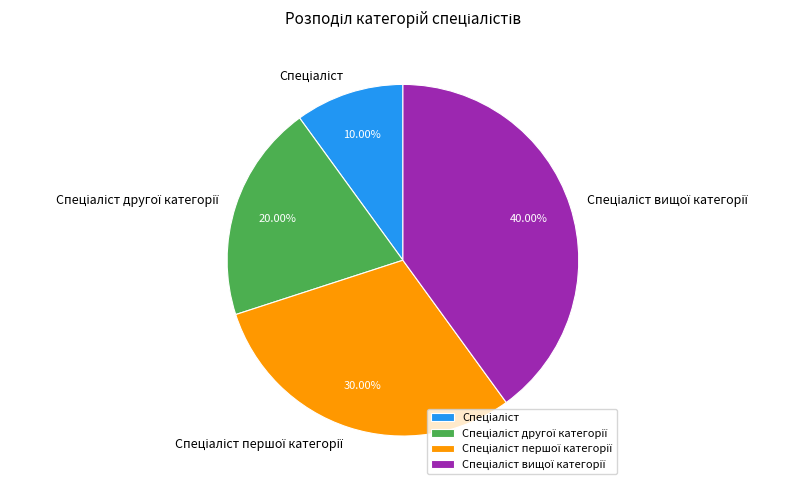

Does any single category account for the majority?

No